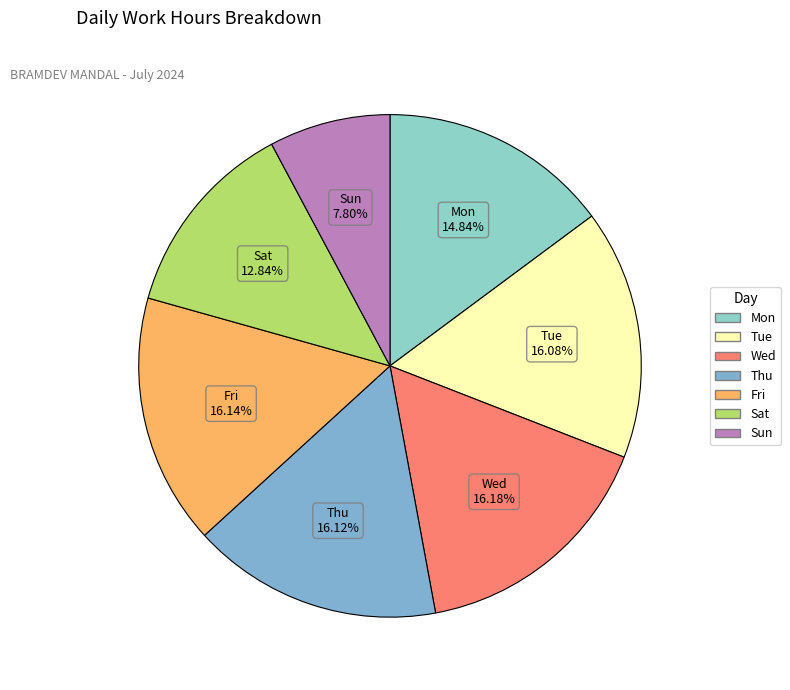

To the nearest percent, what percentage of the pie is Wed?

16%